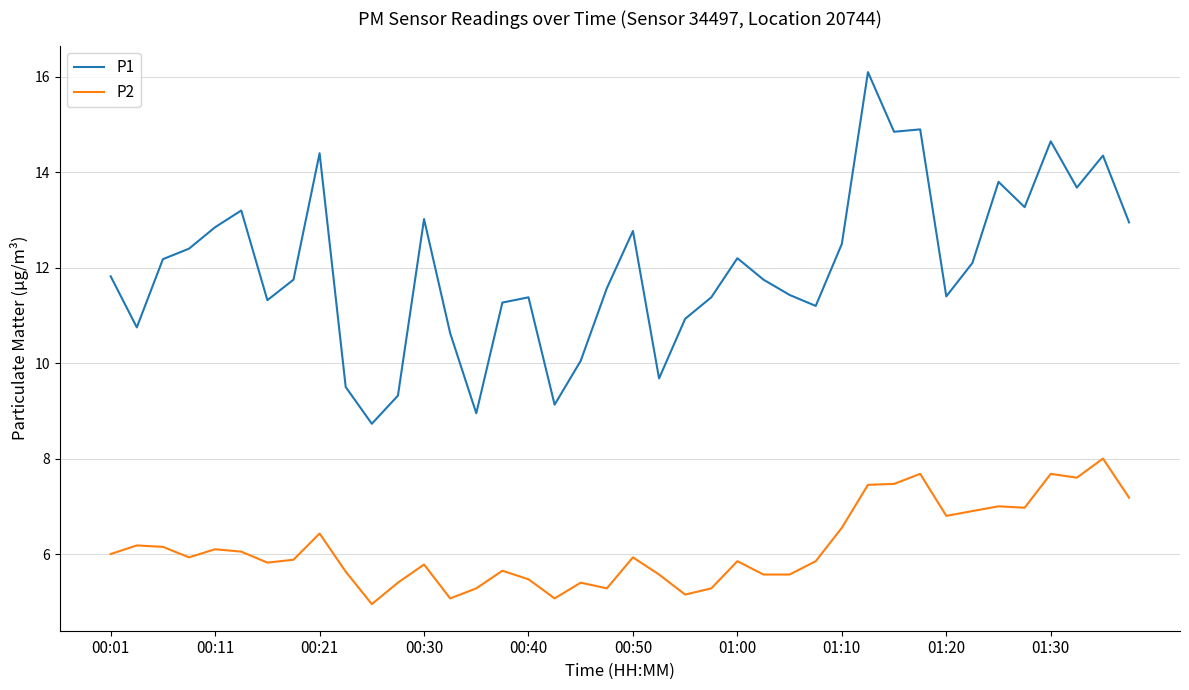

What is the difference between the maximum and minimum values in the P1 series?

7.4